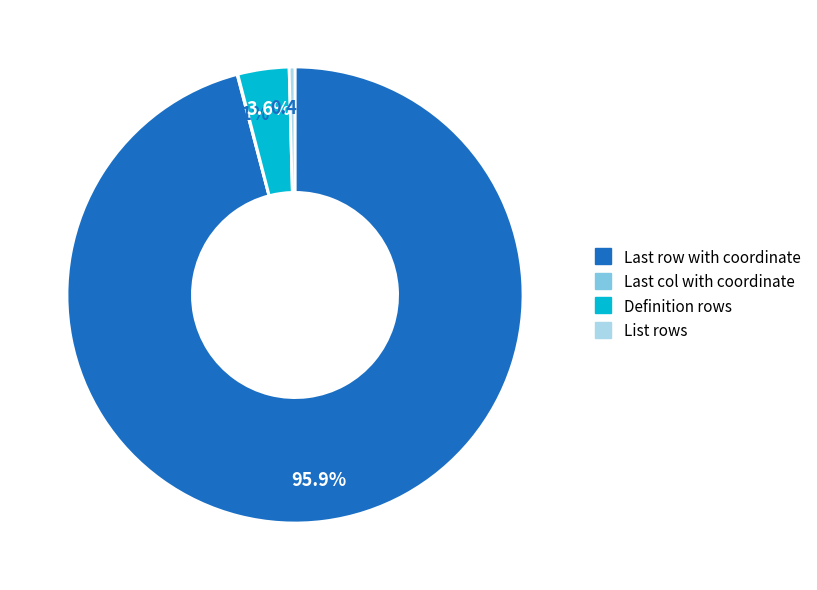

Is it true that Definition rows is 4% of the pie?

True